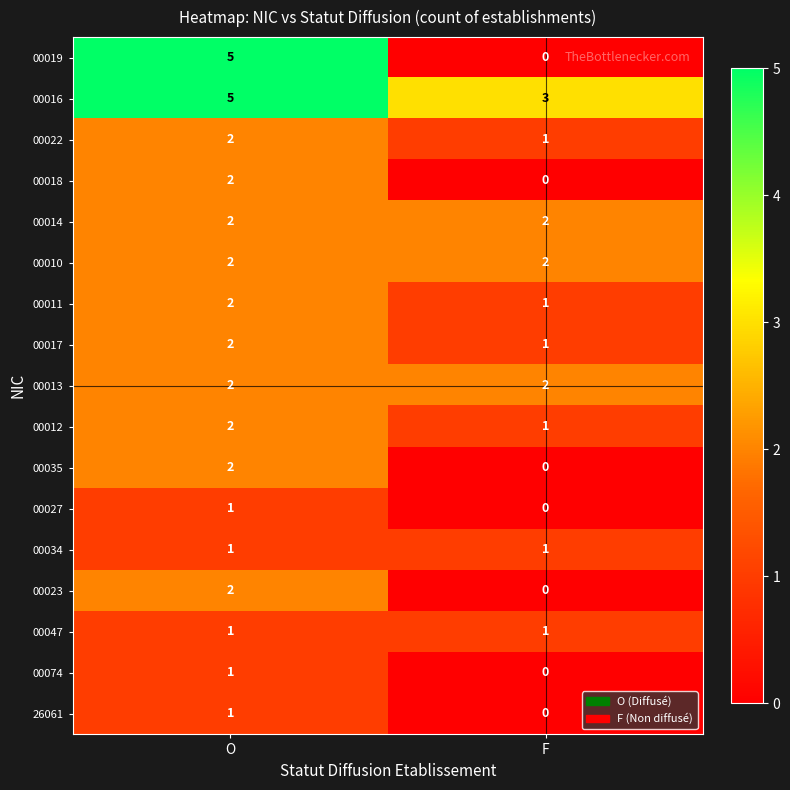

What is the sum of all 00019 values?

5